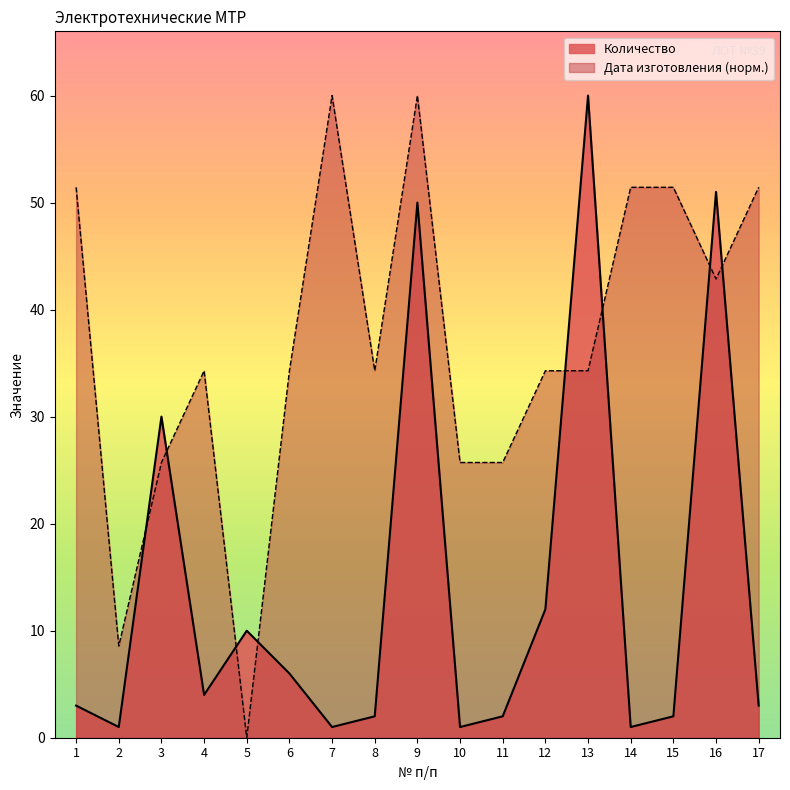

At which category does the chart reach its minimum across all series?

5